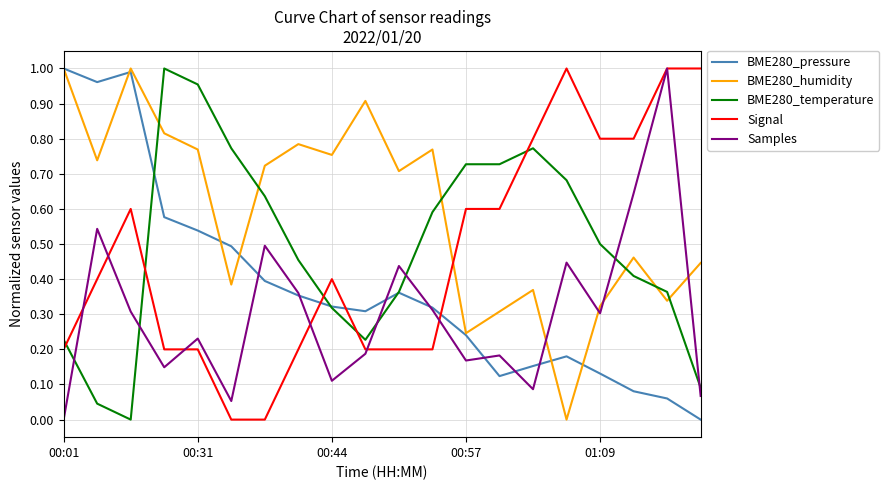

How many times do BME280_temperature and BME280_humidity cross each other?

6